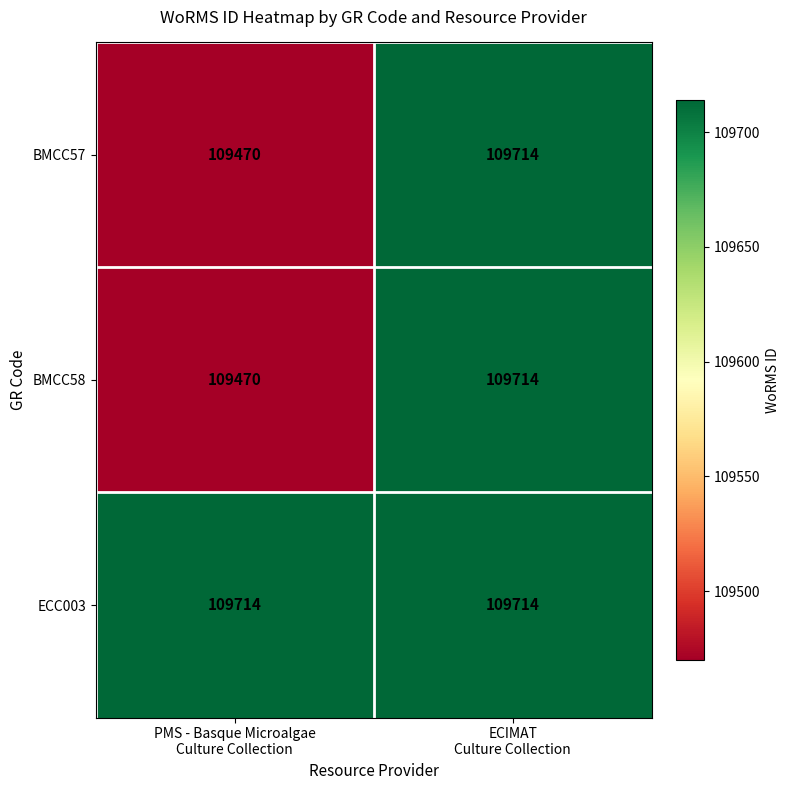

Which series has the largest total across all categories?

ECC003